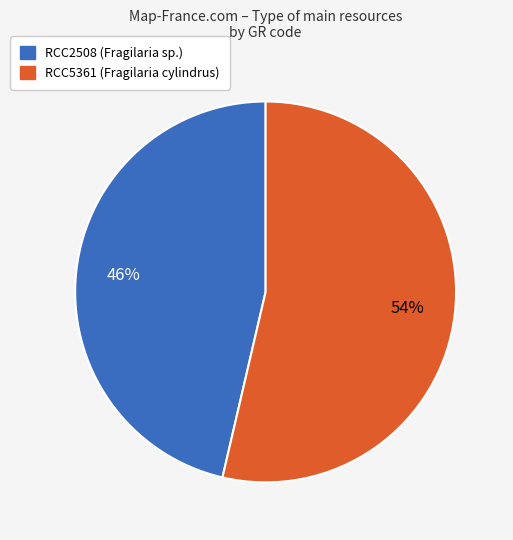

What percentage is the RCC2508 slice, to the nearest percent?

46%